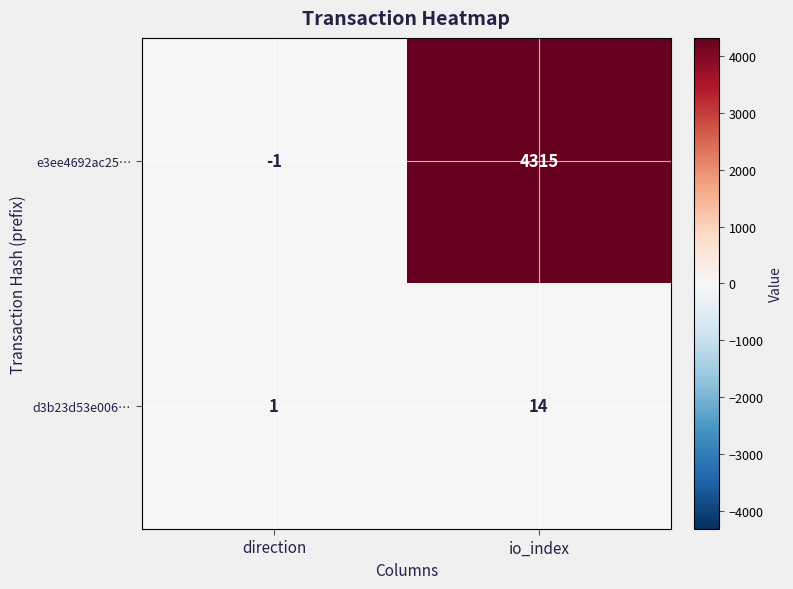

At which label does d3b23d53e006… reach its minimum?

direction